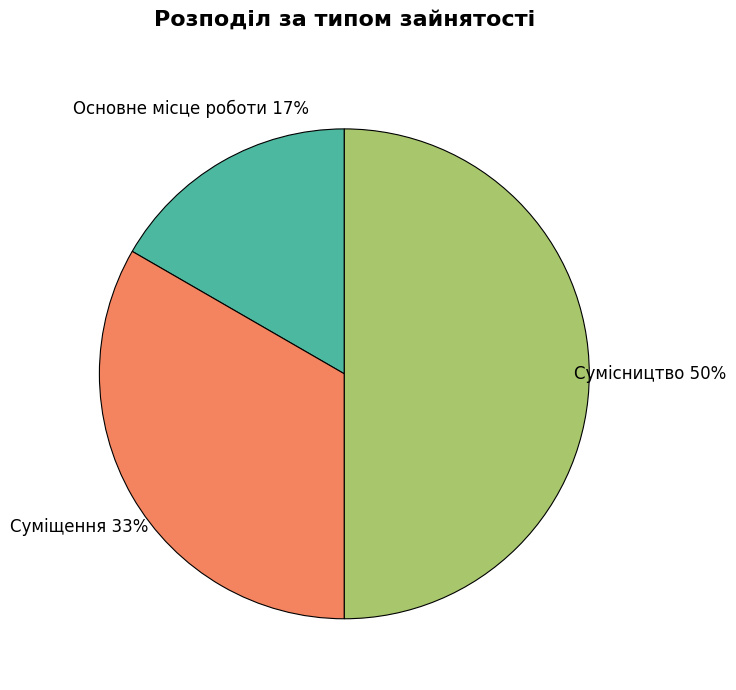

To the nearest percent, what percentage of the pie is Основне місце роботи?

17%